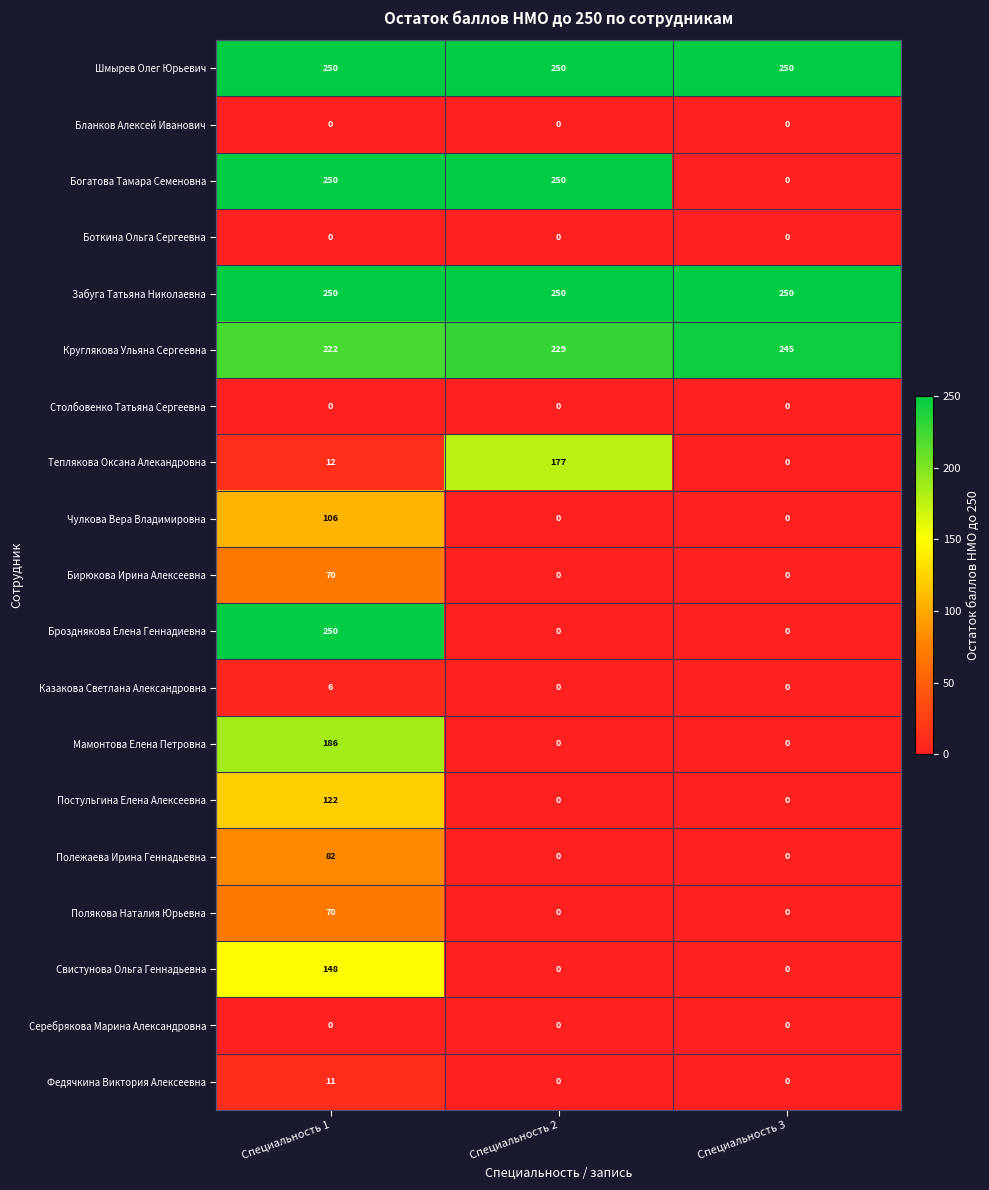

True or false: Теплякова Оксана Алекандровна has a value of 319 at Специальность 2.

False